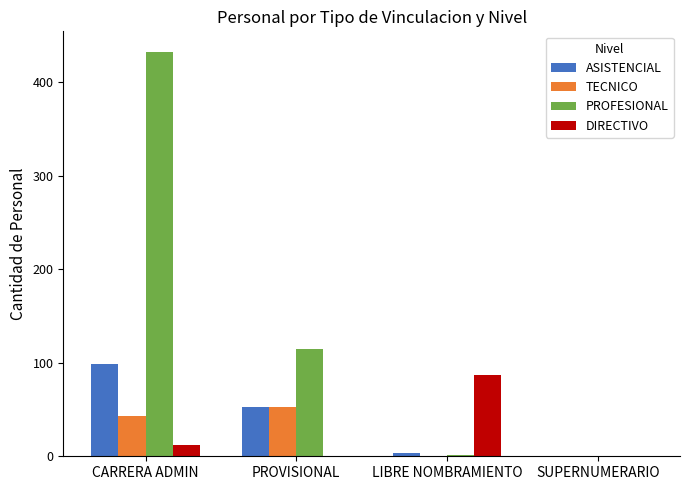

Which label corresponds to the largest value in the chart?

CARRERA ADMIN